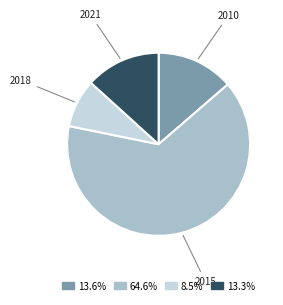

Which category has the biggest portion of the pie?

2015